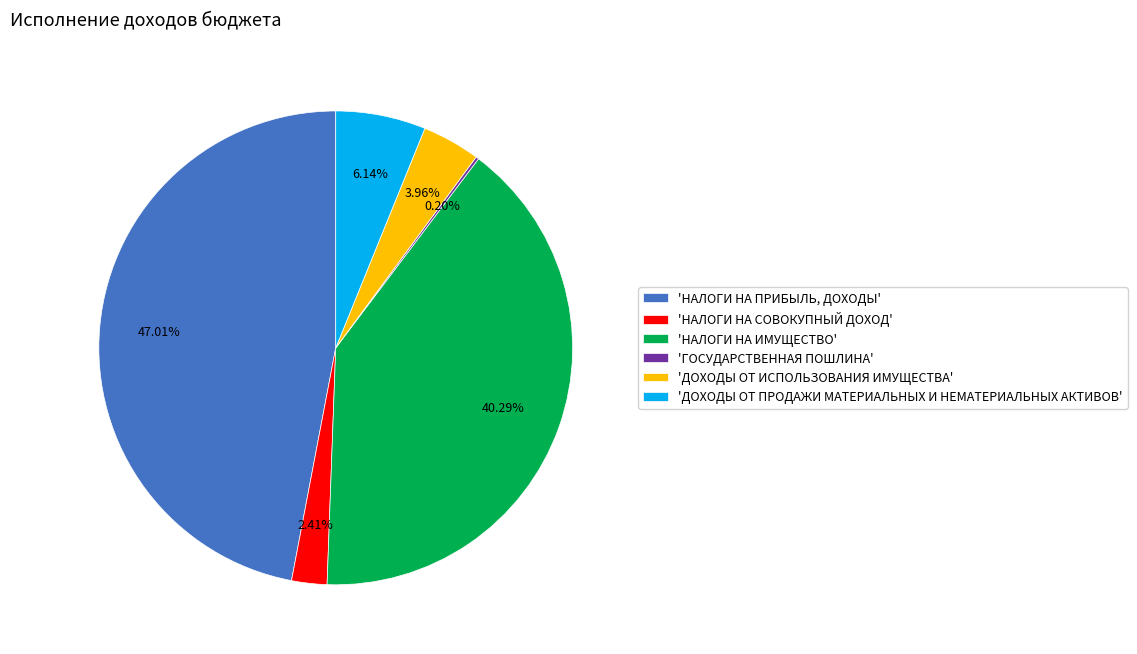

Is there a majority slice in this chart?

No